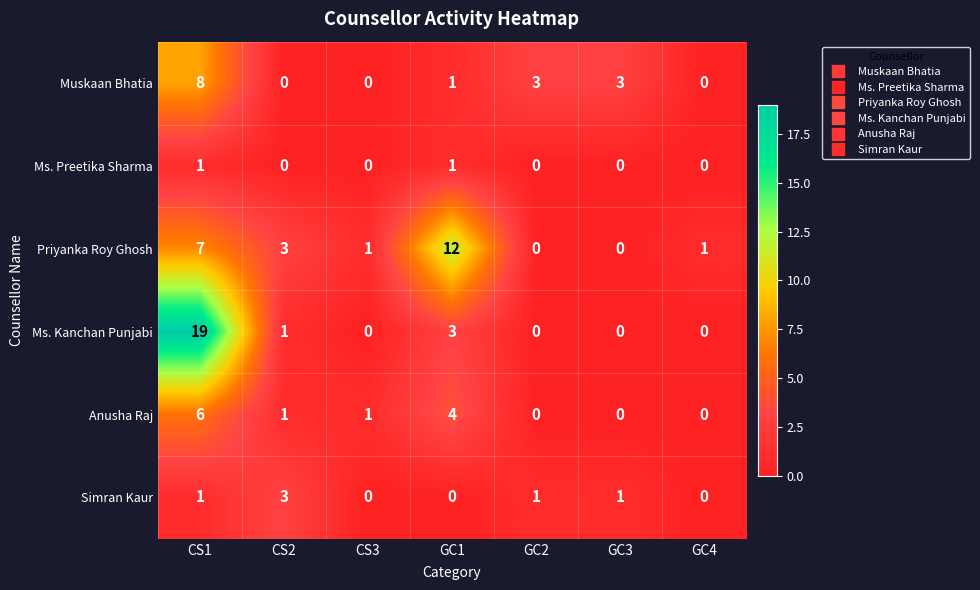

How many series are shown in this chart?

6